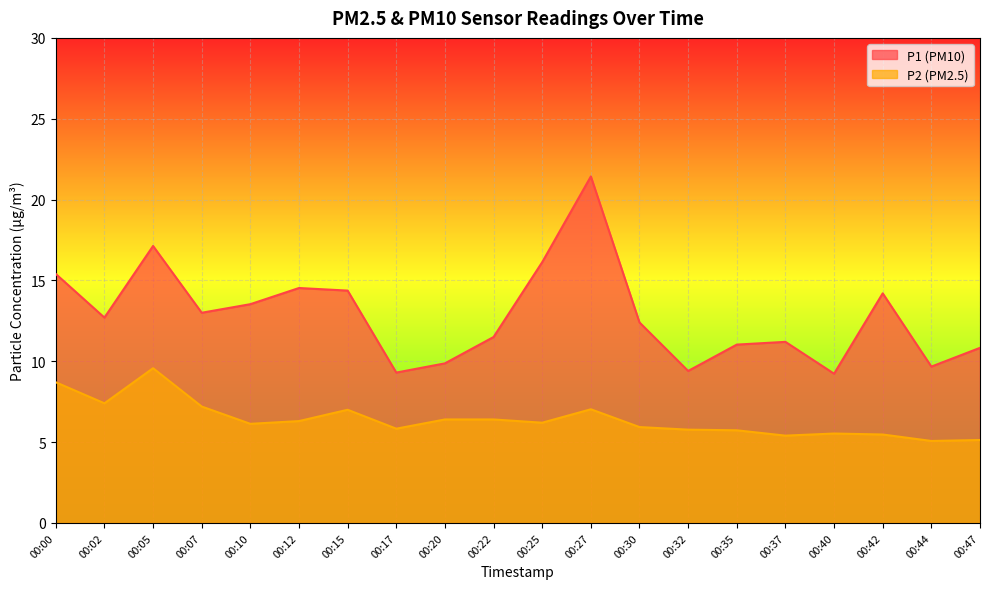

Rank the series at 00:40 from highest to lowest value.

P1 (PM10), P2 (PM2.5)